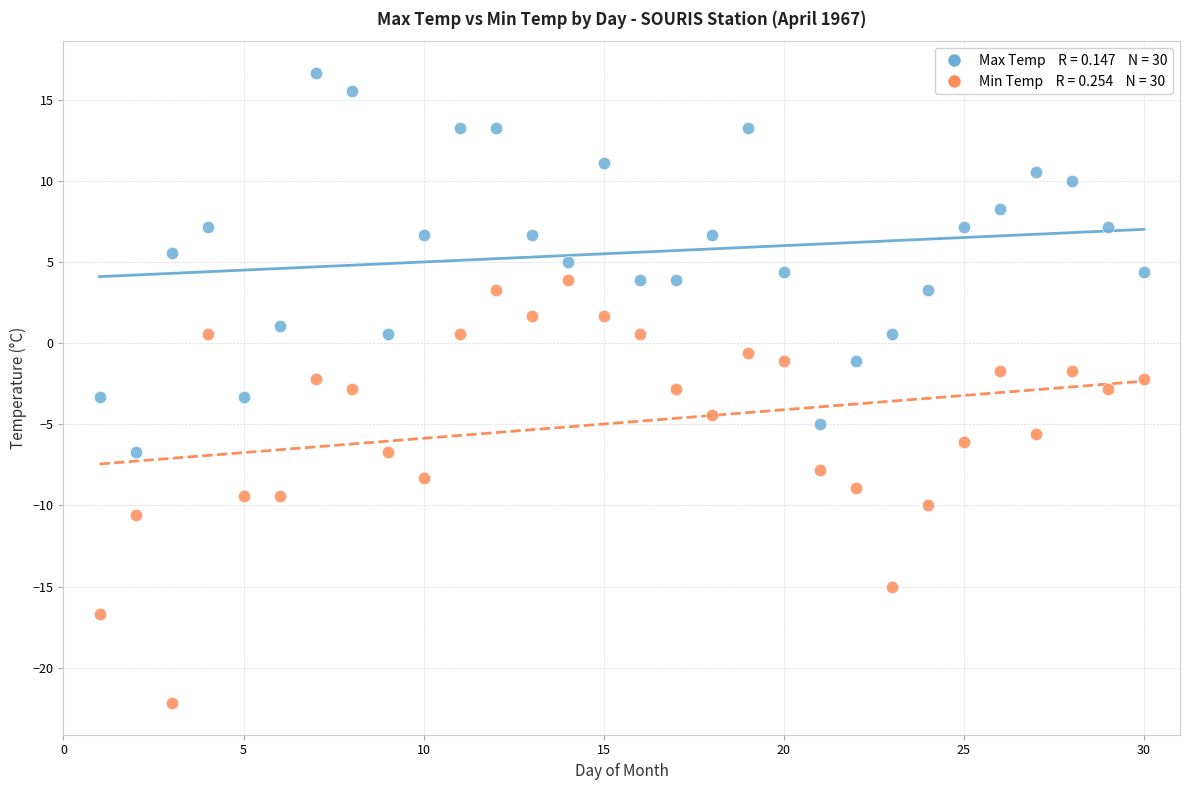

Across all data points, what is the range of X values (max minus min)?

29.0